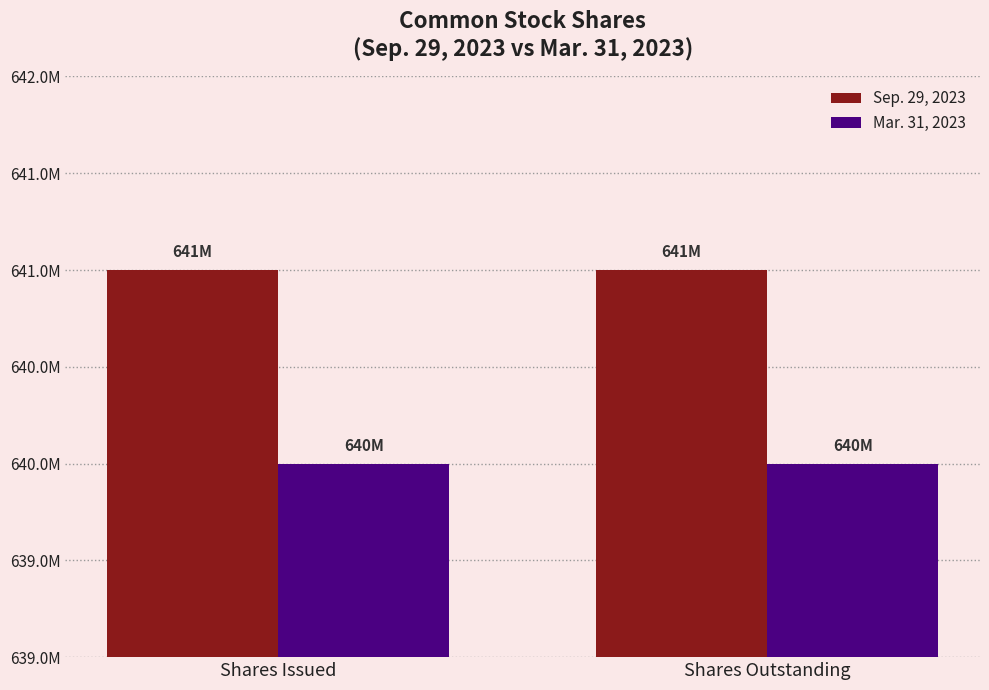

Are the bars horizontal?

No